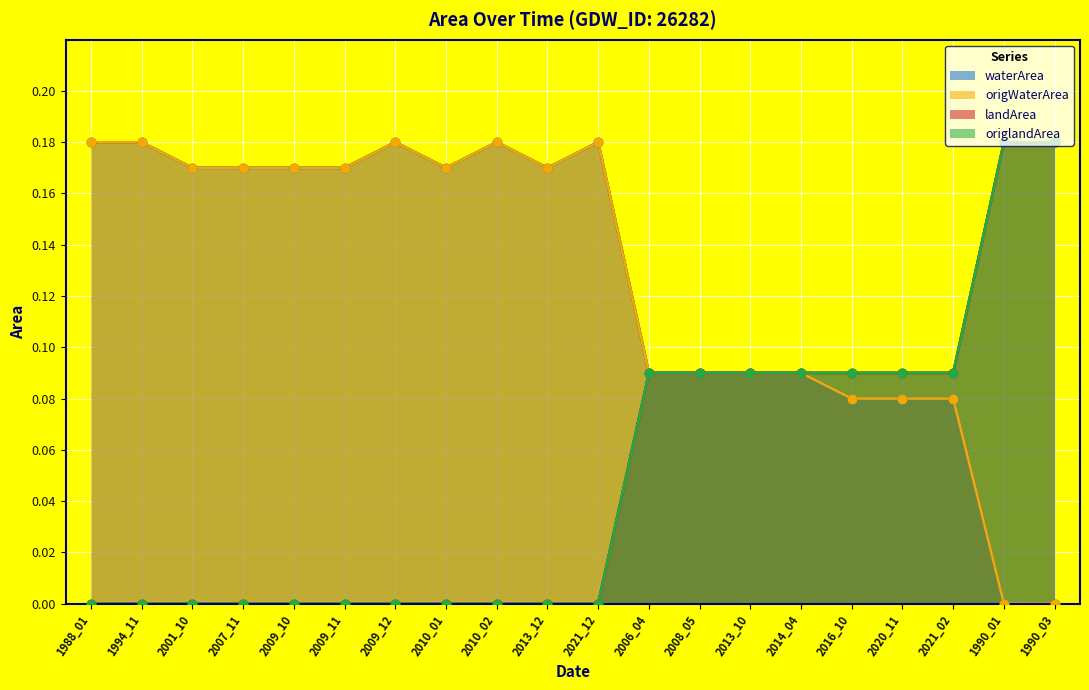

Which series has the largest total across all categories?

waterArea